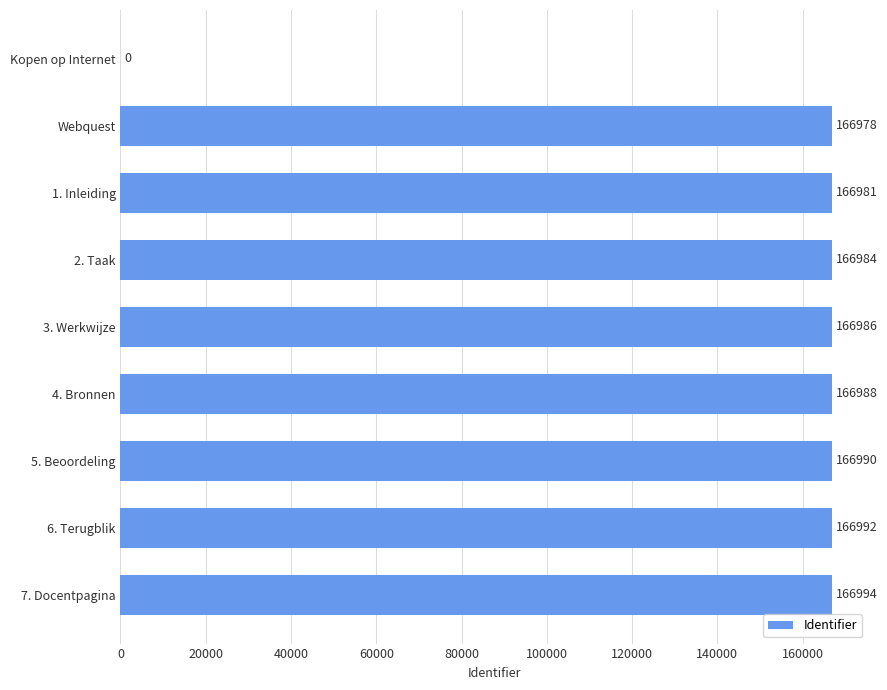

Between Kopen op Internet and Webquest, which is larger?

Webquest